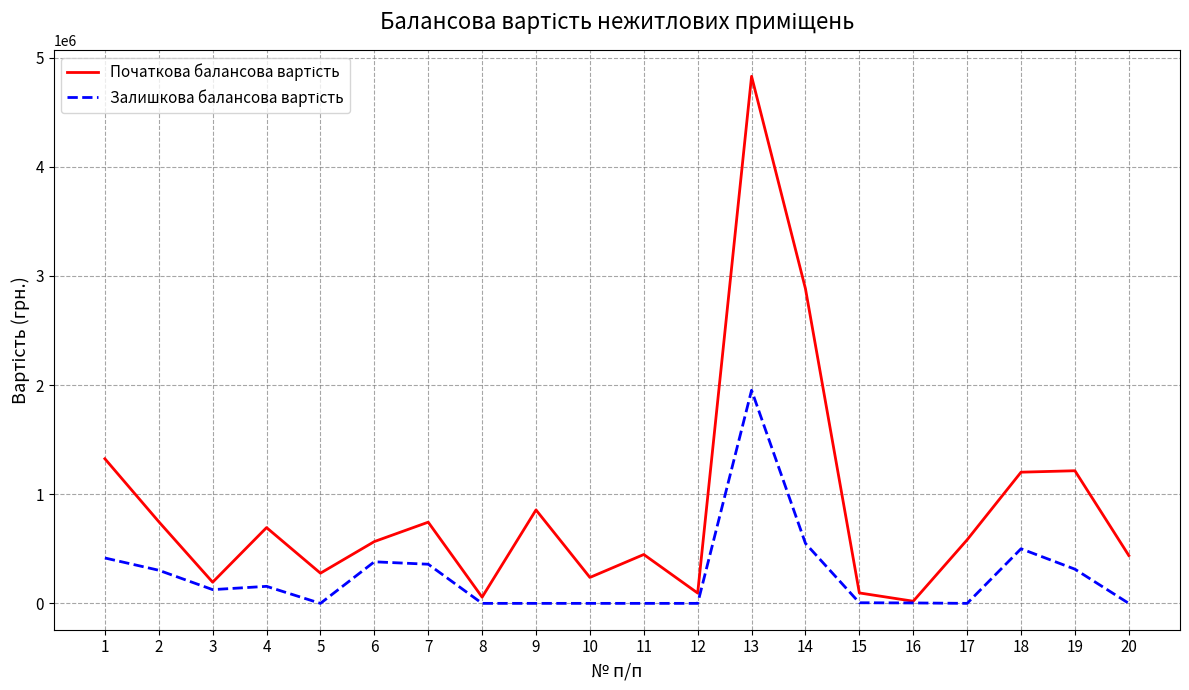

What is the maximum value shown in the chart?

4828410.0